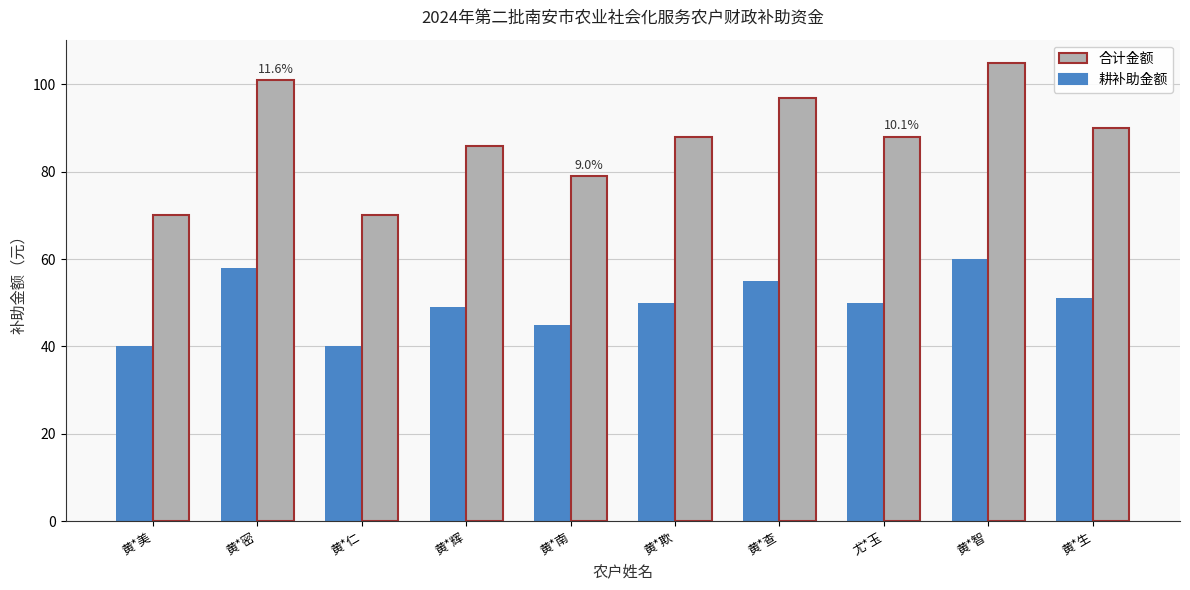

Does the chart contain any negative values?

No